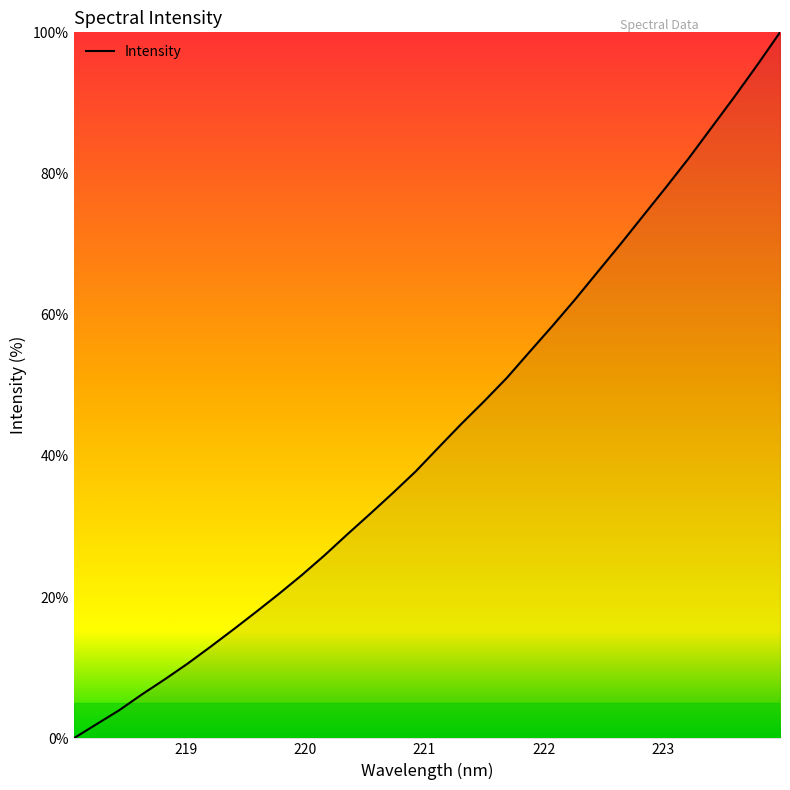

Reading left to right, what are all the values shown in this chart?

0.0	2.0	4.0	6.2	8.4	10.6	13.0	15.4	17.9	20.5	23.1	25.9	28.9	31.8	34.8	37.8	41.2	44.5	47.7	51.1	54.7	58.4	62.2	66.1	70.0	74.1	78.1	82.2	86.5	90.9	95.4	100.0